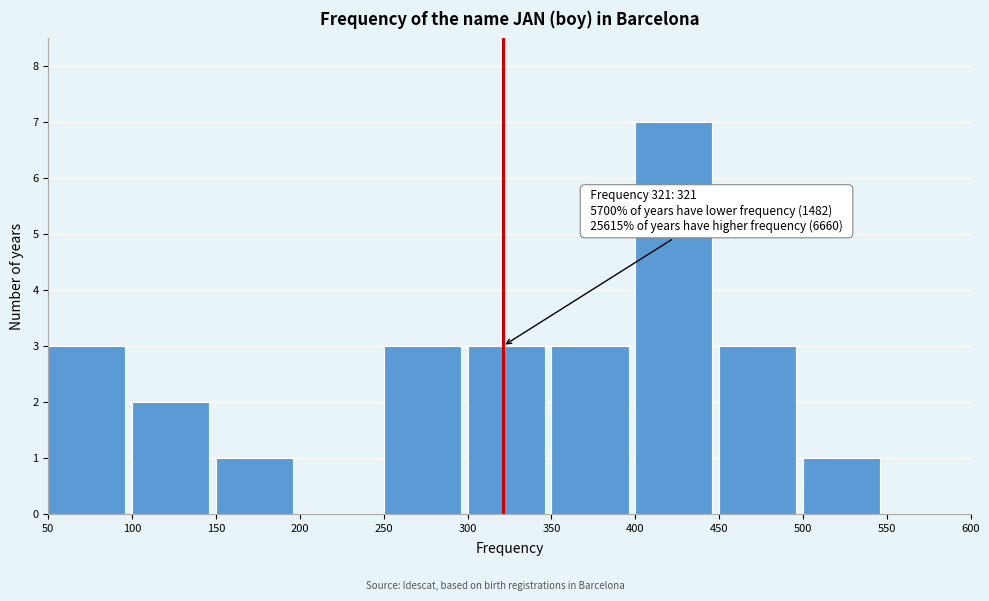

Over which range of the x-axis is the bar tallest?

400 to 450